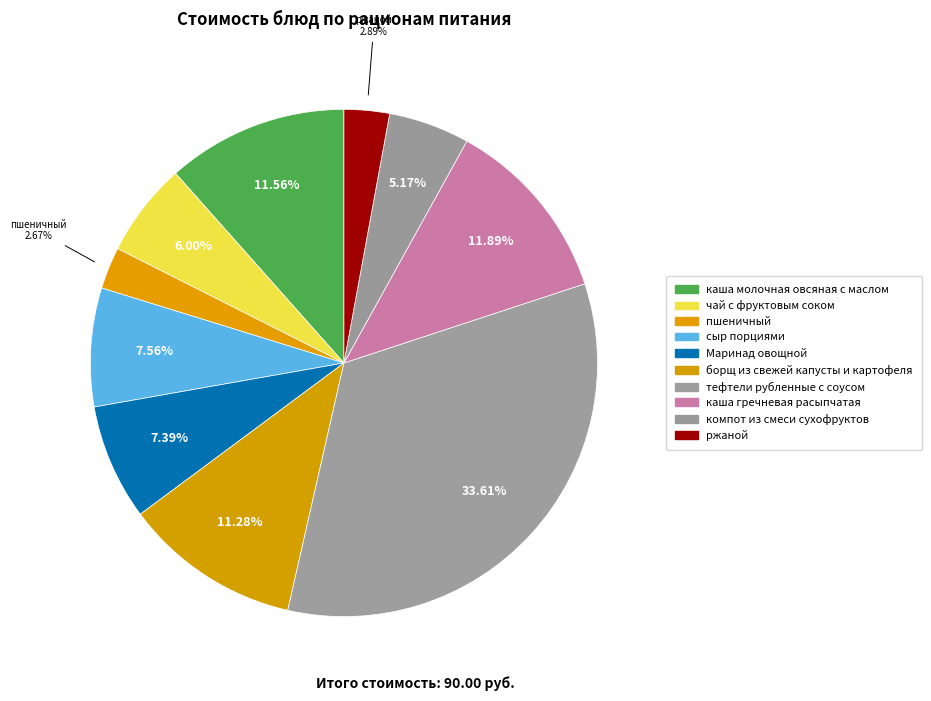

How many segments does this pie chart have?

10